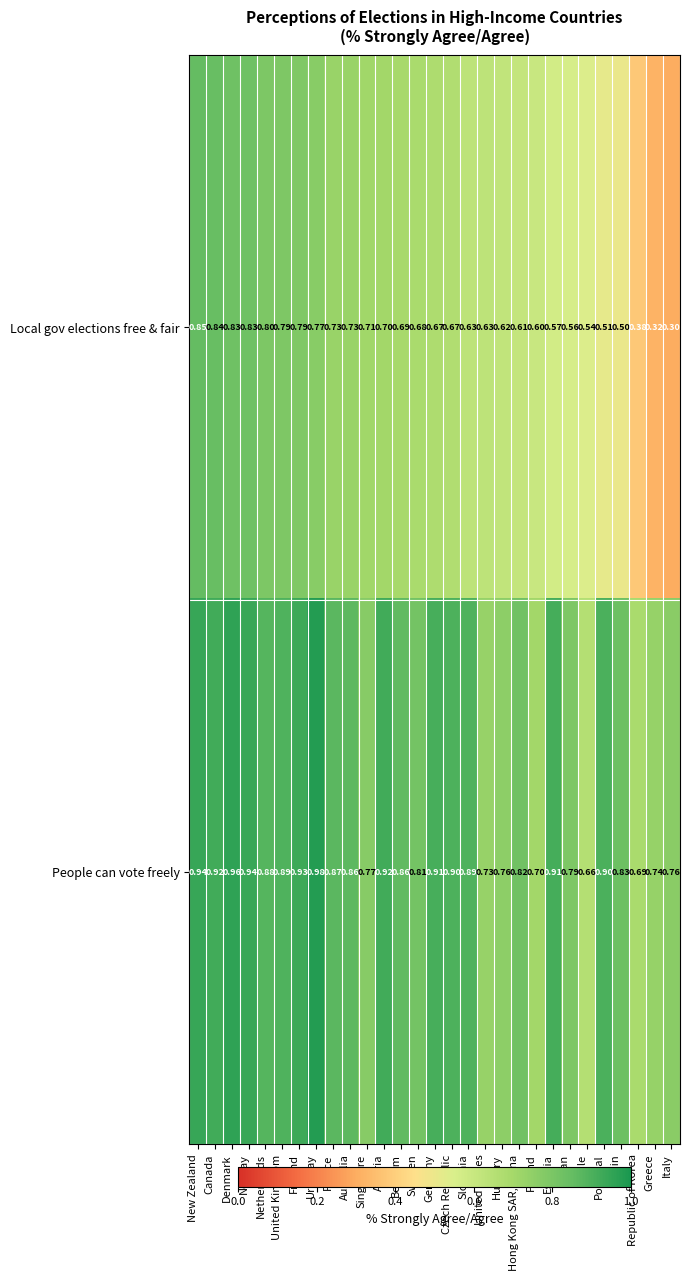

At which category does the chart reach its peak across all series?

Uruguay